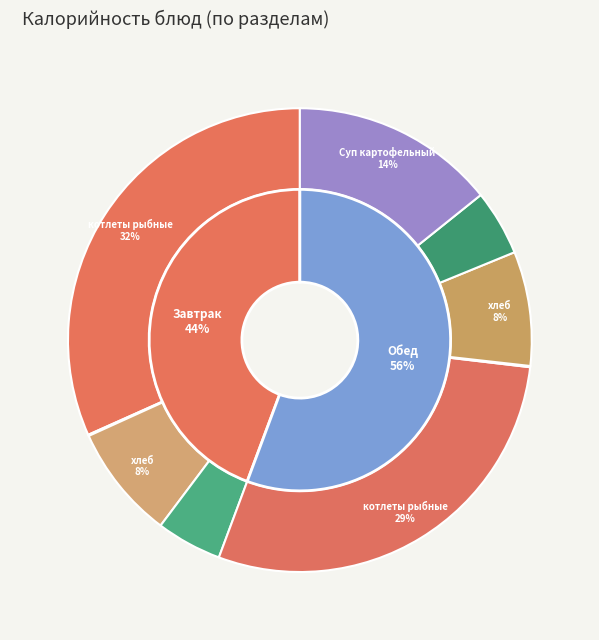

Combined, do котлеты рыбные (Завтрак) and салат (Завтрак) account for over 50%?

No